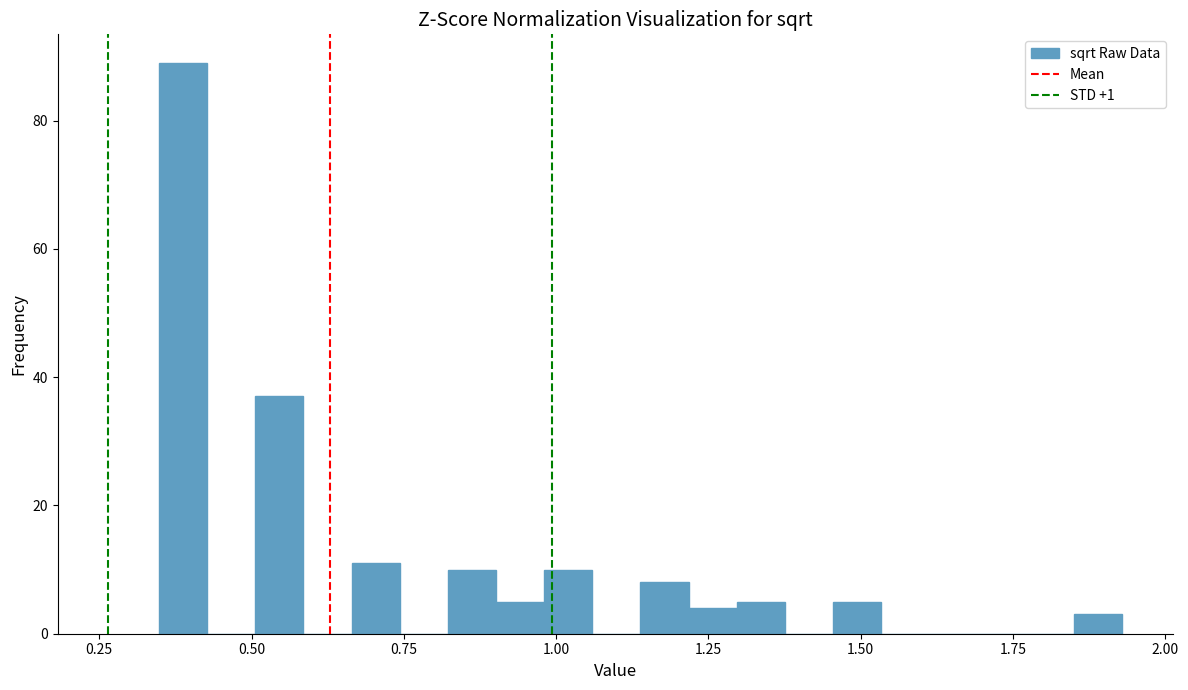

Around what value on the x-axis is the tallest bar? Give the approximate position of its centre, as read against the axis.

0.40